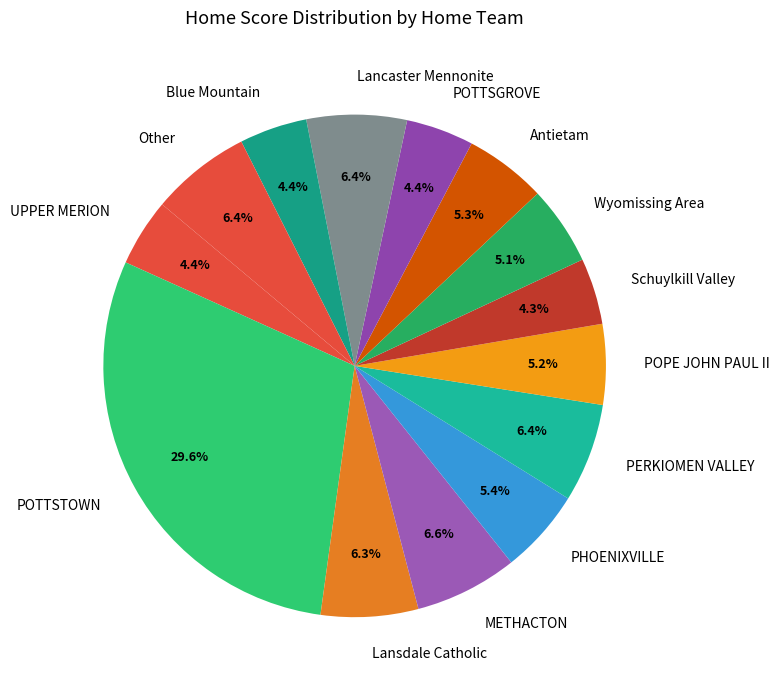

How many segments does this pie chart have?

14